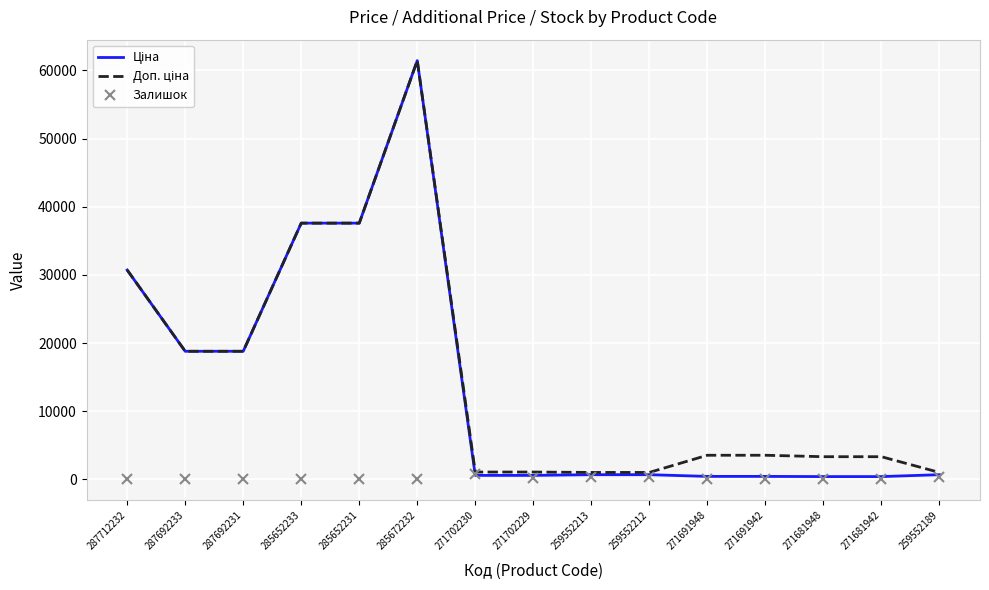

At which category does the chart reach its peak across all series?

285672232